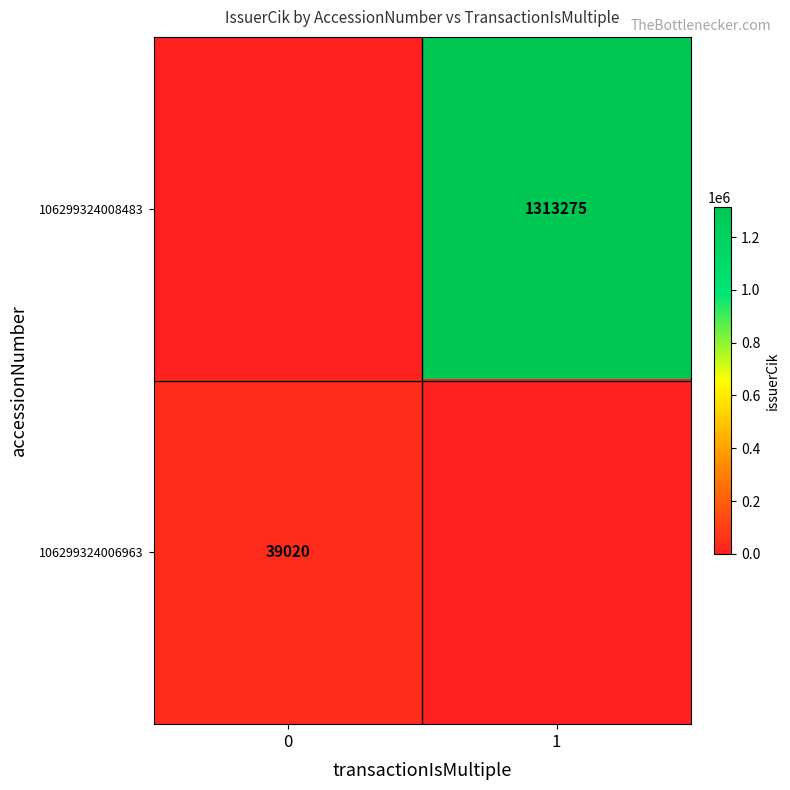

The 106299324006963 series shows 39020 at 0. True or false?

True